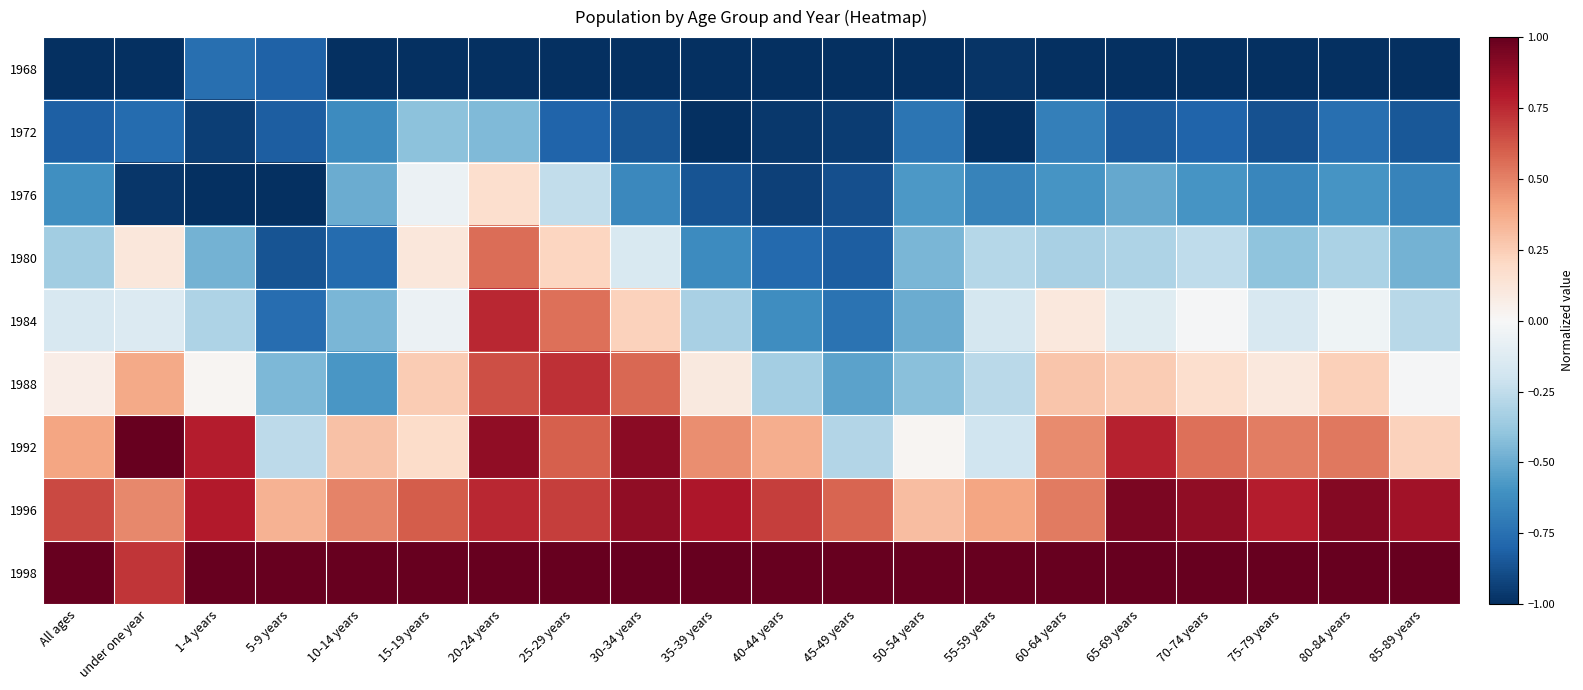

What is the total value across all series at 35-39 years?

-1.4